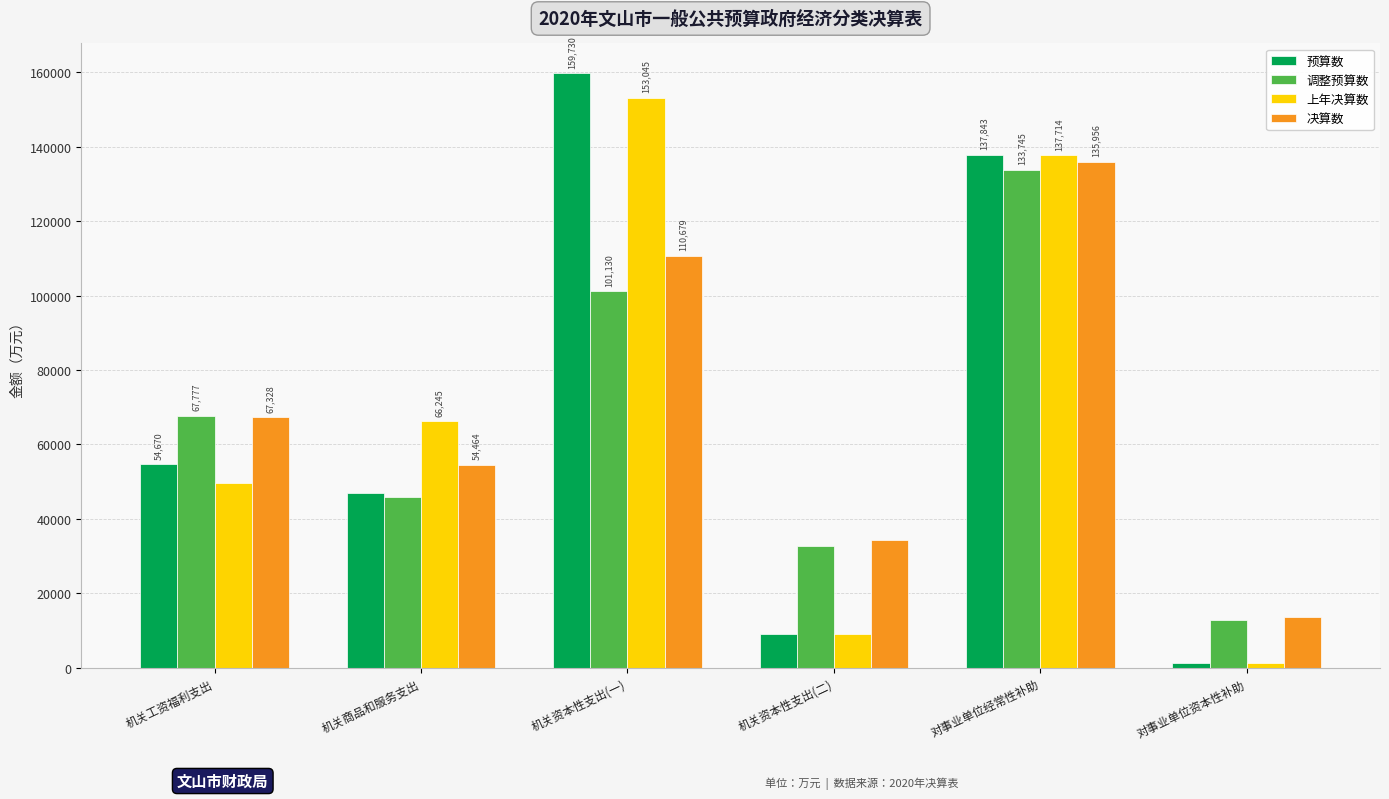

Reading left to right, transcribe all the data shown in this chart.

预算数: 机关工资福利支出=54670	机关商品和服务支出=46853	机关资本性支出(一)=159730	机关资本性支出(二)=9075	对事业单位经常性补助=137843	对事业单位资本性补助=1181
调整预算数: 机关工资福利支出=67777	机关商品和服务支出=46002	机关资本性支出(一)=101130	机关资本性支出(二)=32680	对事业单位经常性补助=133745	对事业单位资本性补助=12820
上年决算数: 机关工资福利支出=49769	机关商品和服务支出=66245	机关资本性支出(一)=153045	机关资本性支出(二)=9069	对事业单位经常性补助=137714	对事业单位资本性补助=1181
决算数: 机关工资福利支出=67328	机关商品和服务支出=54464	机关资本性支出(一)=110679	机关资本性支出(二)=34323	对事业单位经常性补助=135956	对事业单位资本性补助=13639